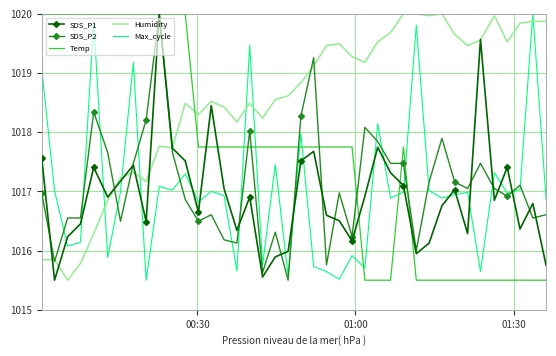

What is the minimum value shown in the chart?

1015.5